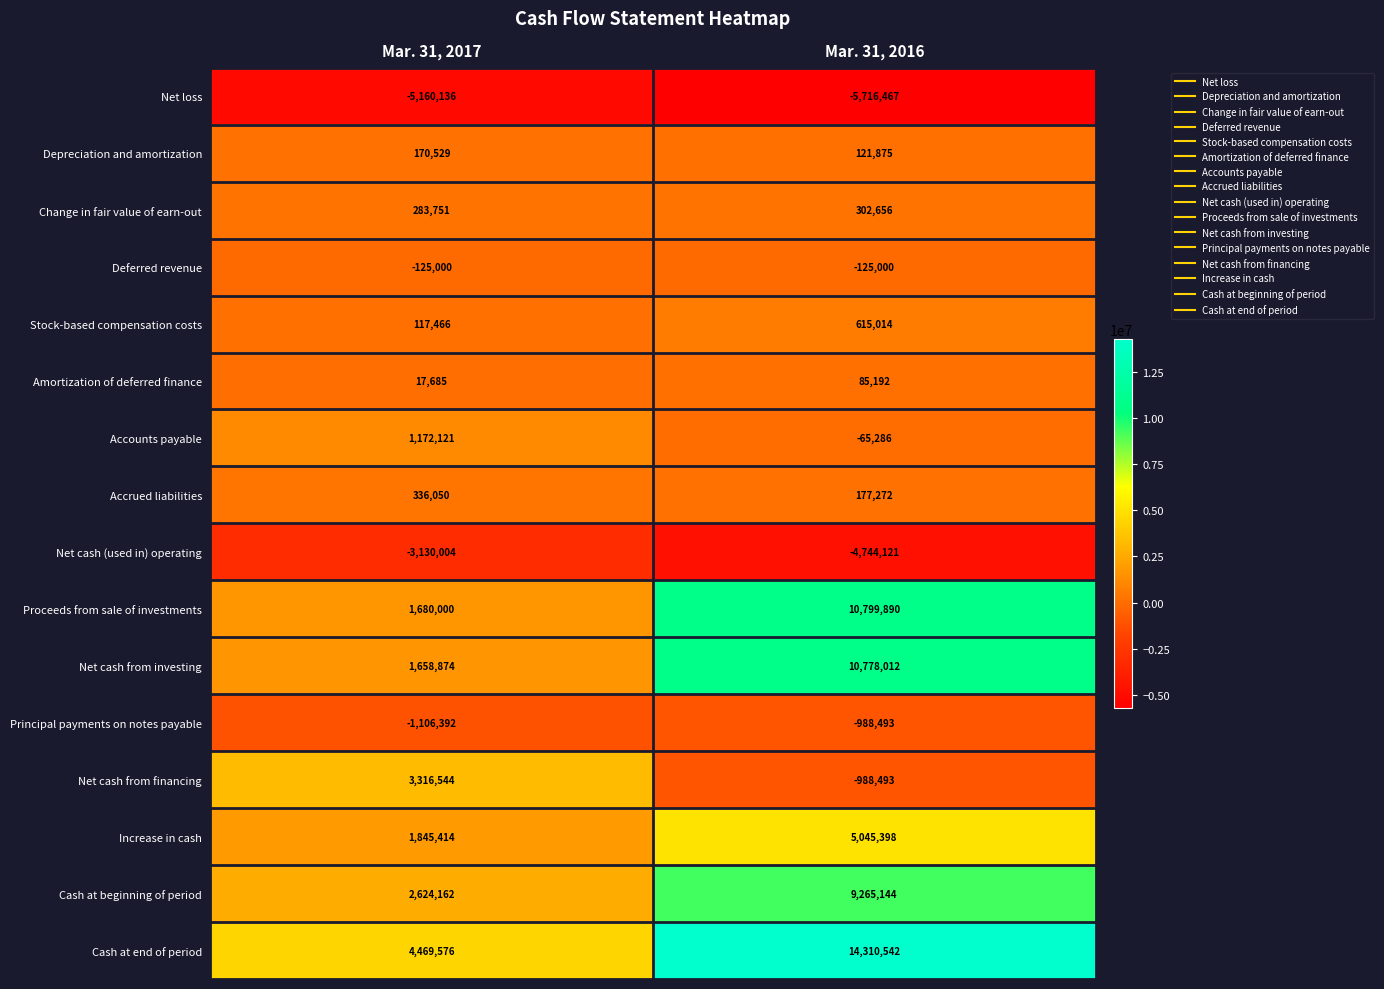

Which series changed the most between Mar. 31, 2017 and Mar. 31, 2016?

Cash at end of period